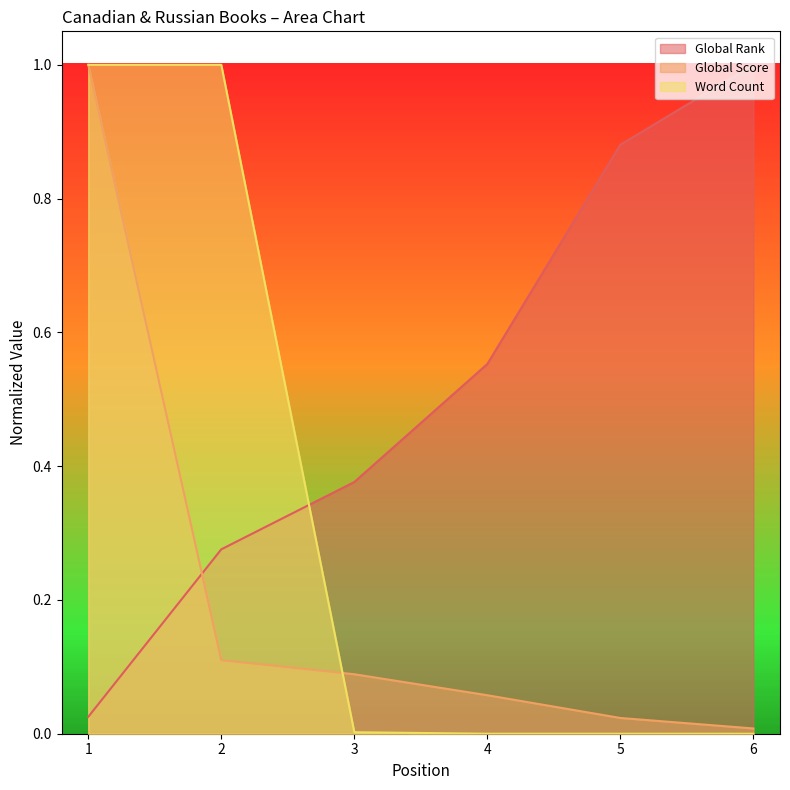

What is the difference between the second highest and second lowest values in the Global Score series?

0.1